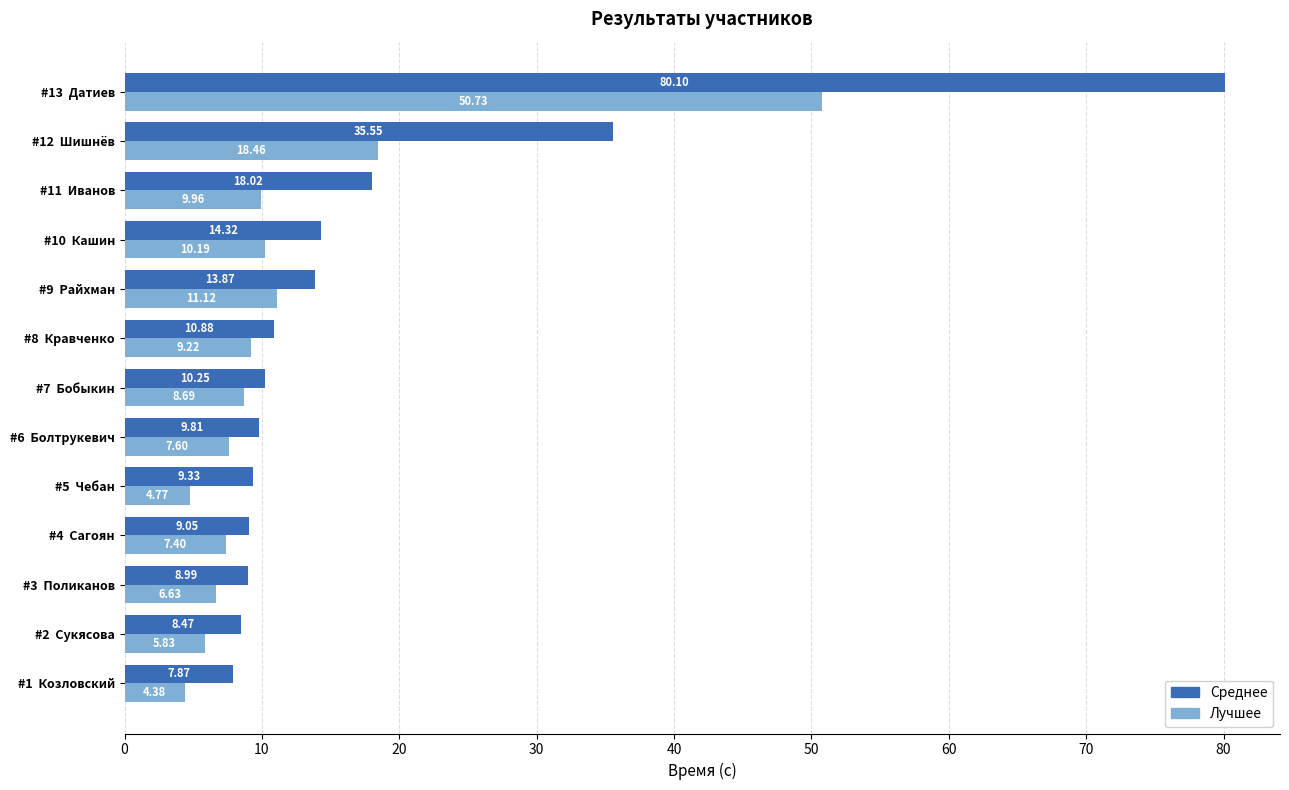

Rank the categories by Лучшее value from highest to lowest.

#13  Датиев, #12  Шишнёв, #9  Райхман, #10  Кашин, #11  Иванов, #8  Кравченко, #7  Бобыкин, #6  Болтрукевич, #4  Сагоян, #3  Поликанов, #2  Сукясова, #5  Чебан, #1  Козловский